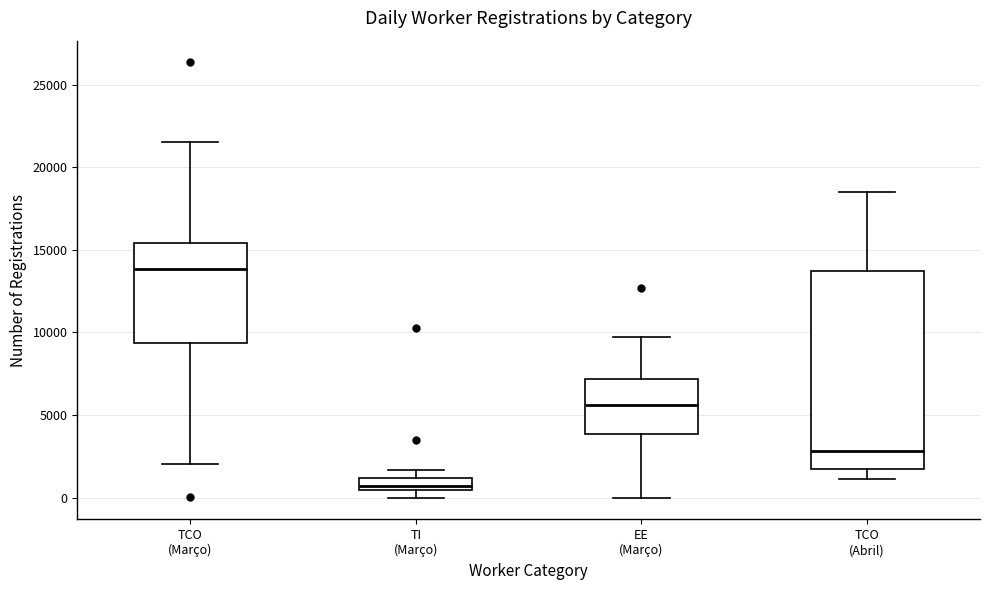

Which box is the tallest, from its lower edge to its upper edge?

TCO (Abril)